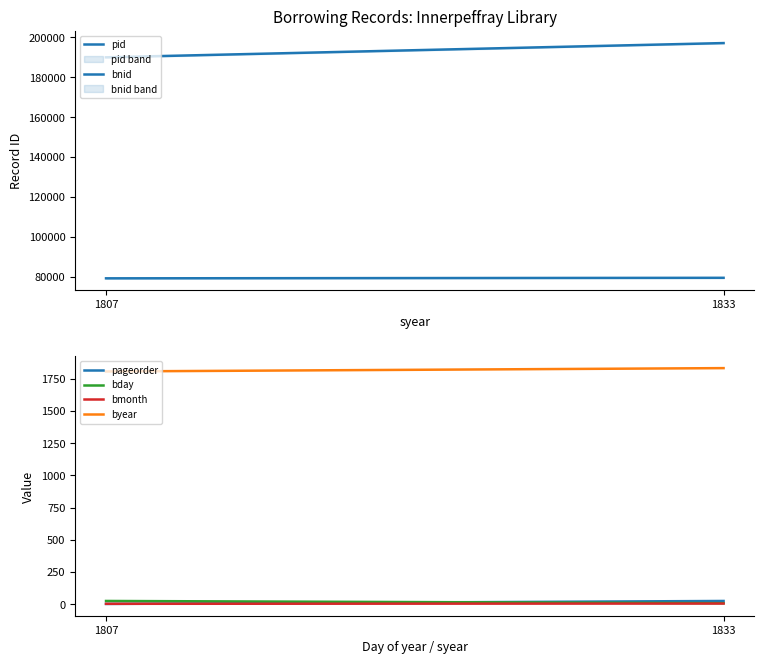

What is the value of the byear point at the 1st from the left?

1807